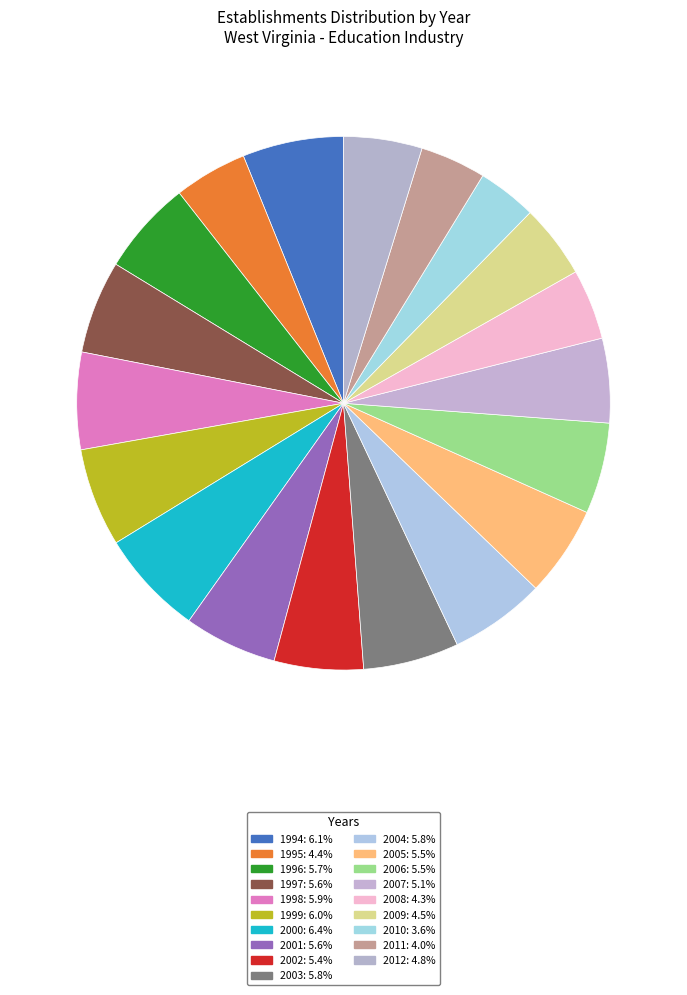

True or false: 2007 accounts for 1% of the total.

False